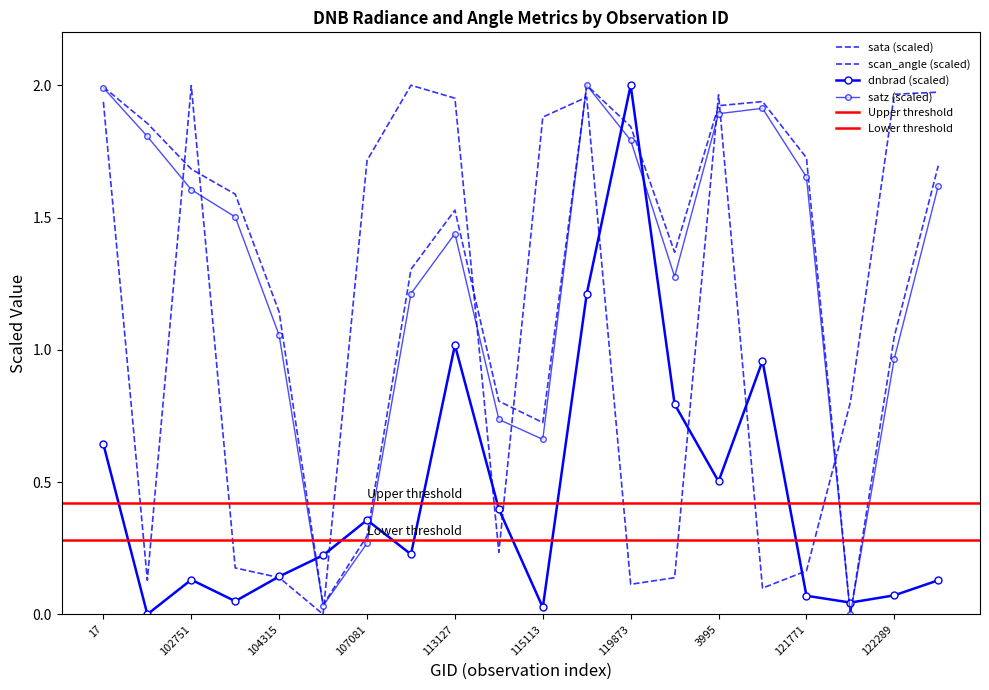

What is the label of the 6th point from the left?

104431